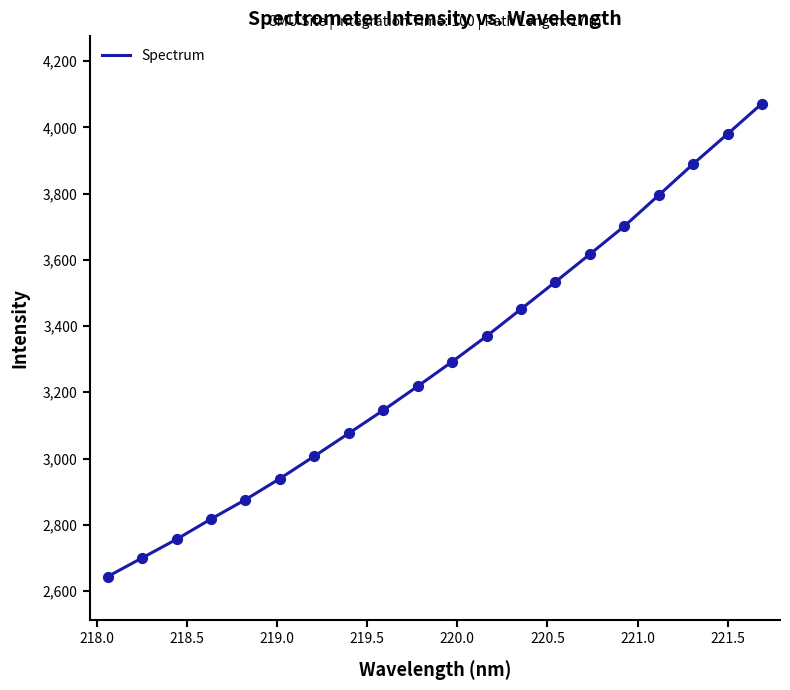

What is the difference between the maximum and minimum values?

1428.3